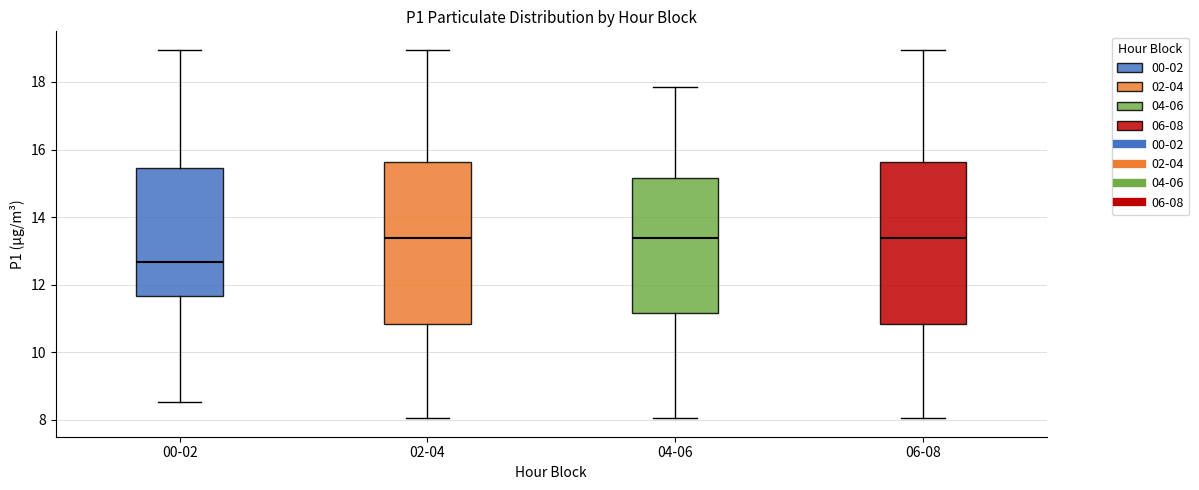

Where does the upper whisker of the box for 00-02 end on the y-axis? The values are not printed on the chart, so give them approximately, as read against the axis.

19.0